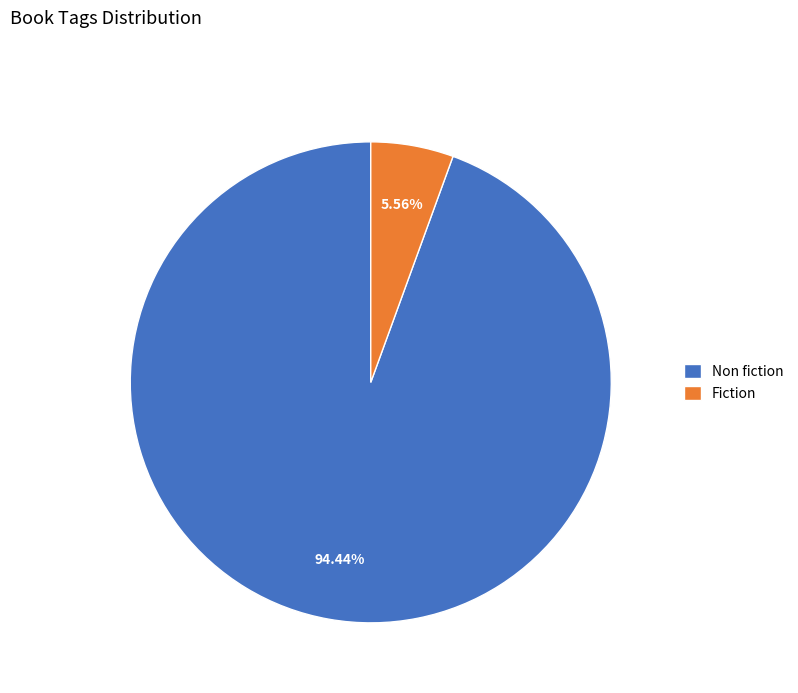

Is the sum of Non fiction and Fiction greater than half?

Yes